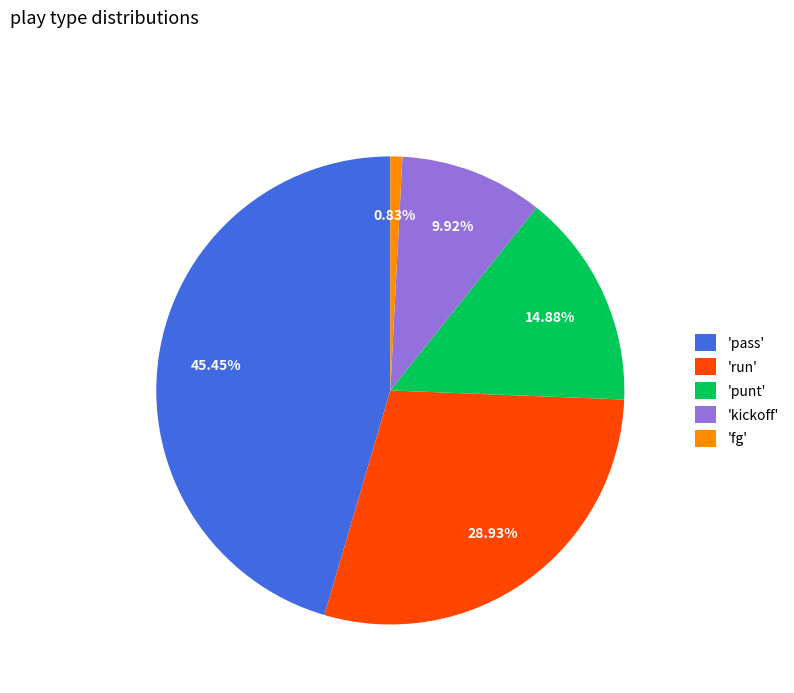

How many segments does this pie chart have?

5